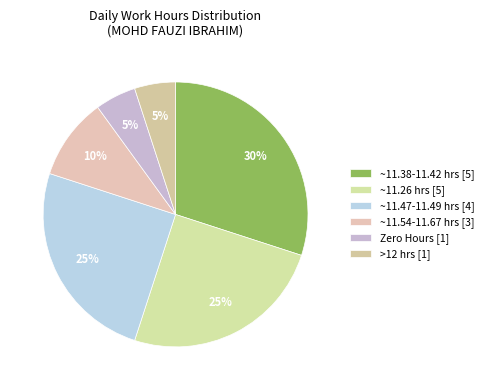

How many segments does this pie chart have?

6